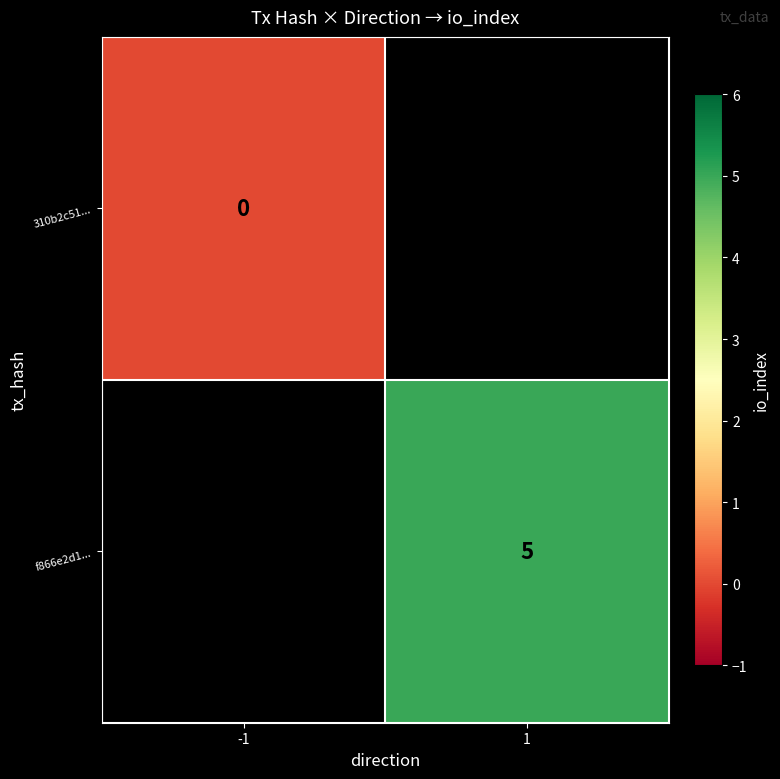

The value of f866e2d1... at 1 is 7. True or false?

False